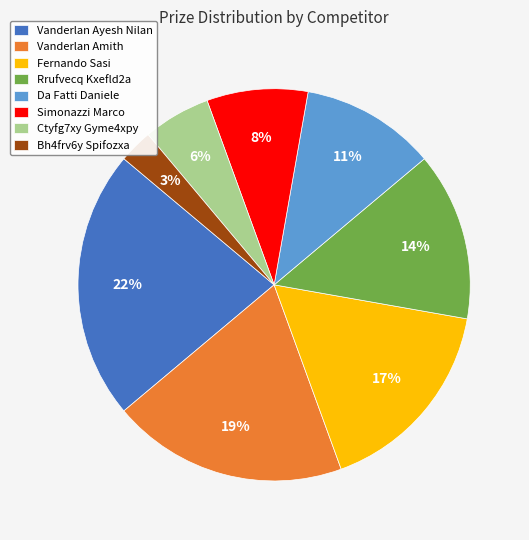

To the nearest percent, what percentage of the pie is Vanderlan Ayesh Nilan?

22%